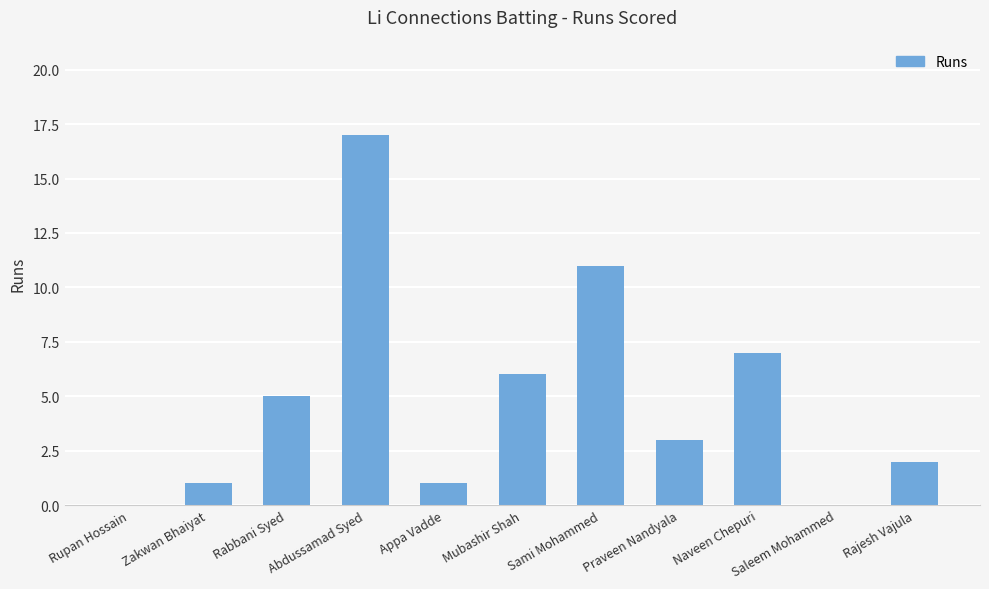

At which label does the data first exceed 3?

Rabbani Syed